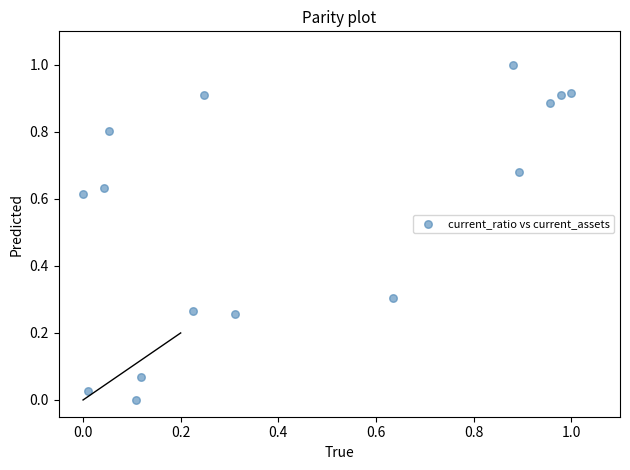

What is the range of Y values (max minus min)?

1.0